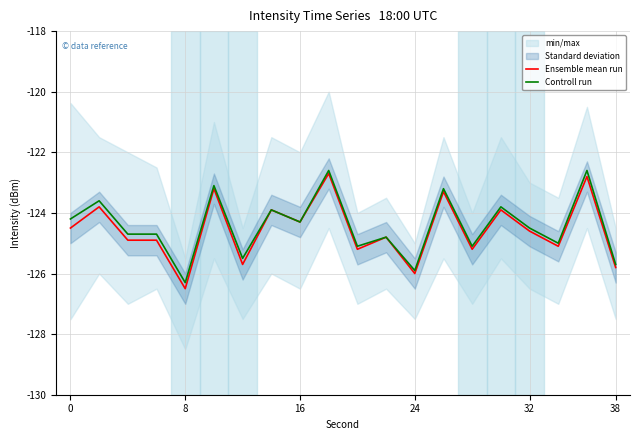

The Controll run series shows -203.5 at 0. True or false?

False